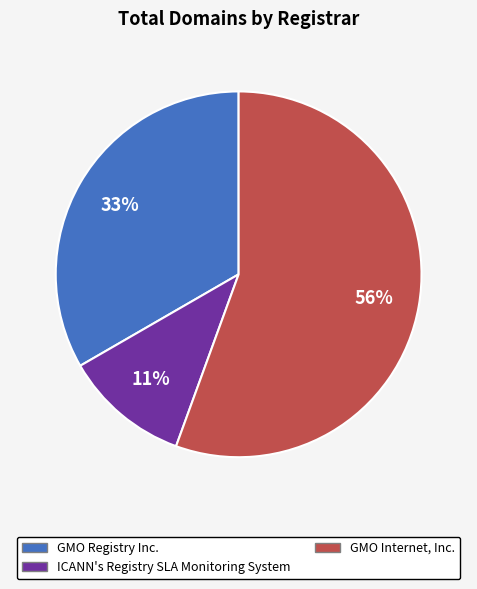

Is there any slice that represents more than half of the pie?

Yes